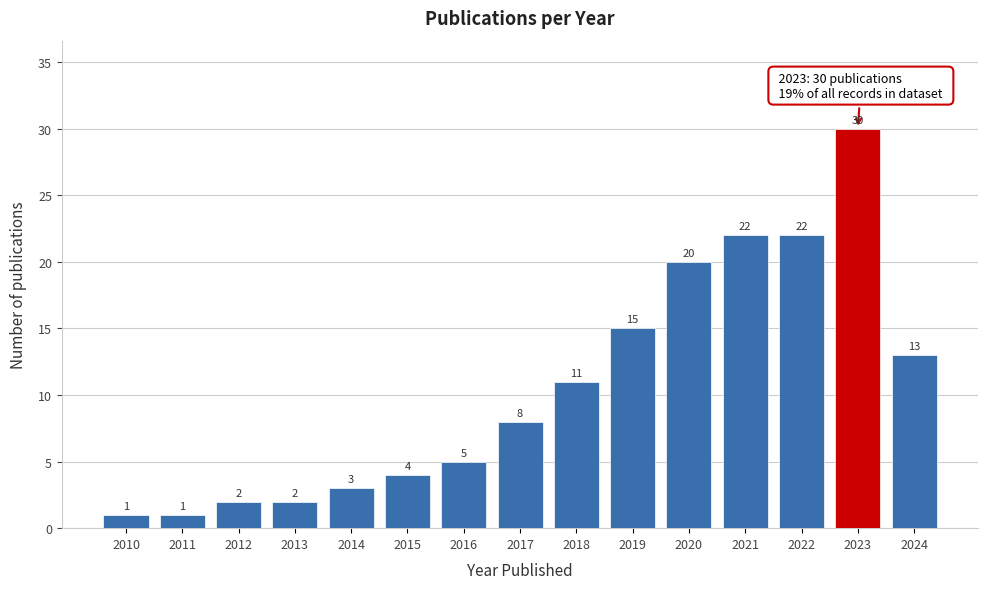

Reading right to left, what are all the values shown in this chart?

2024=13	2023=30	2022=22	2021=22	2020=20	2019=15	2018=11	2017=8	2016=5	2015=4	2014=3	2013=2	2012=2	2011=1	2010=1